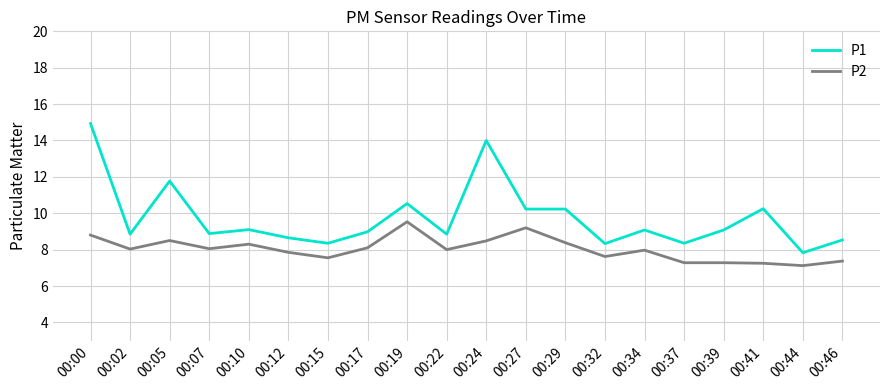

Does the chart display data point markers on the line(s)?

No